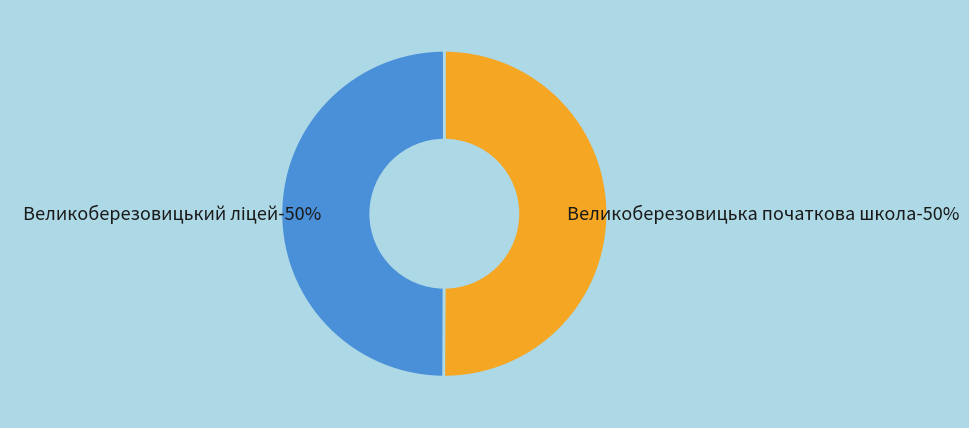

The Великоберезовицький ліцей slice represents 50% of the pie. True or false?

True